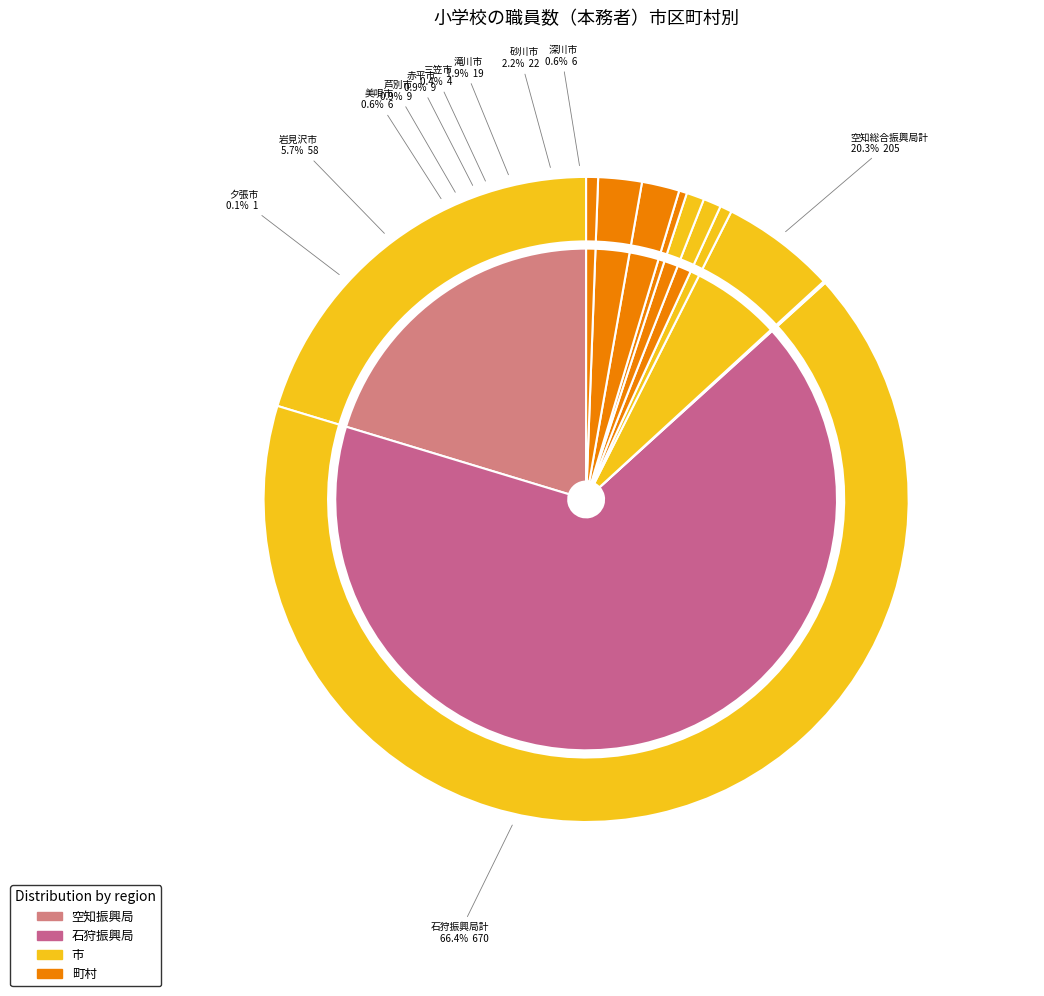

Which category has the biggest portion of the pie?

石狩振興局計